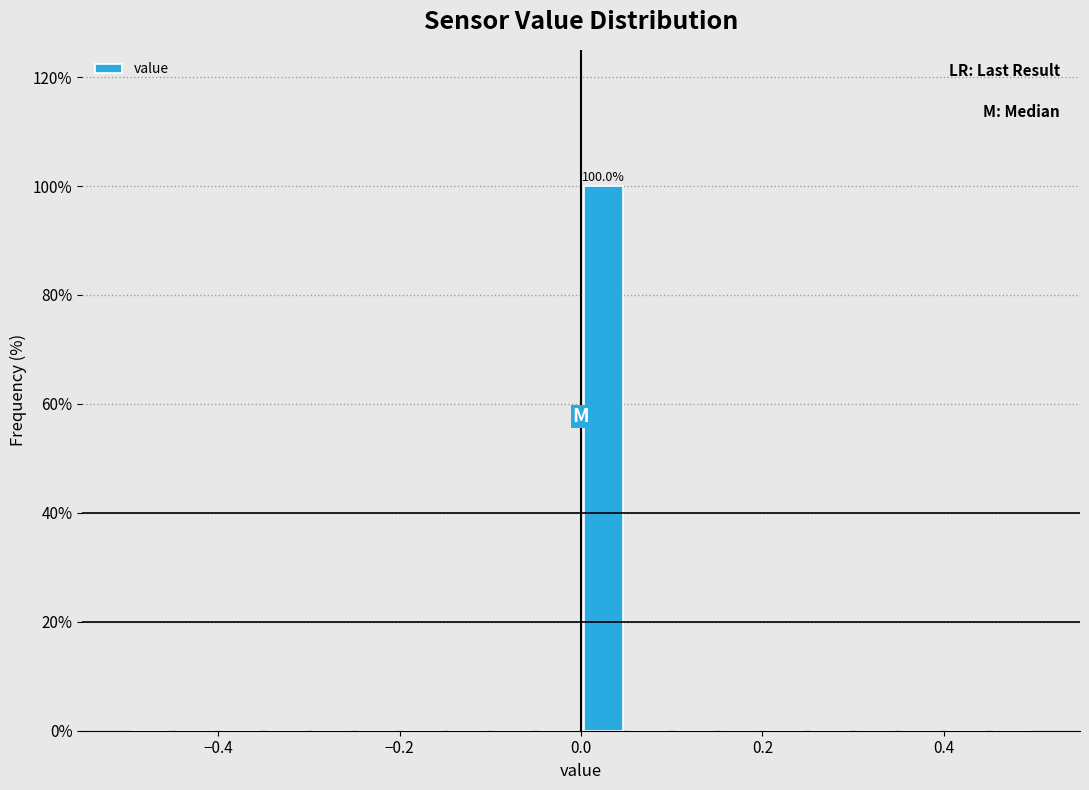

Read against the x-axis, roughly where is the centre of the tallest bar?

0.02